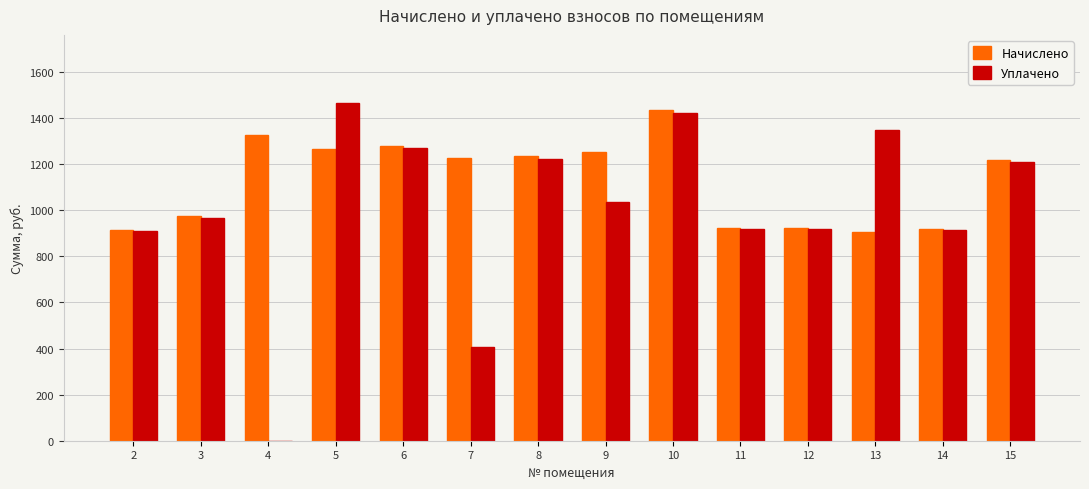

How many data points does each series have?

14